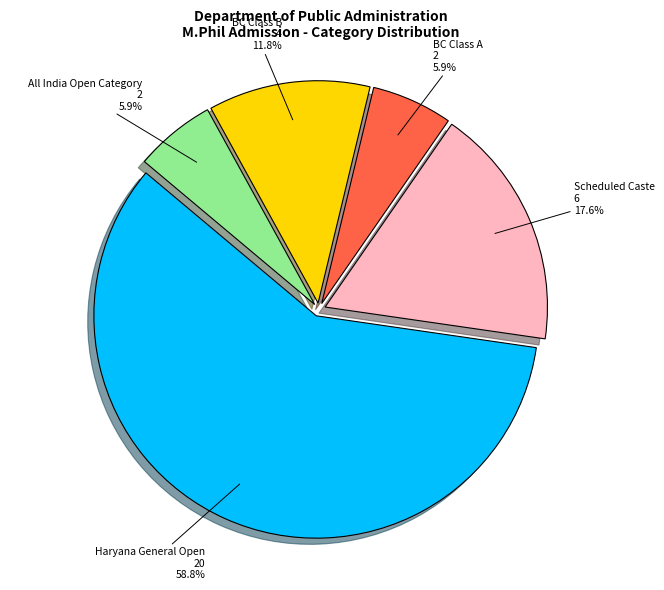

To the nearest percent, what is the average slice percentage?

20%